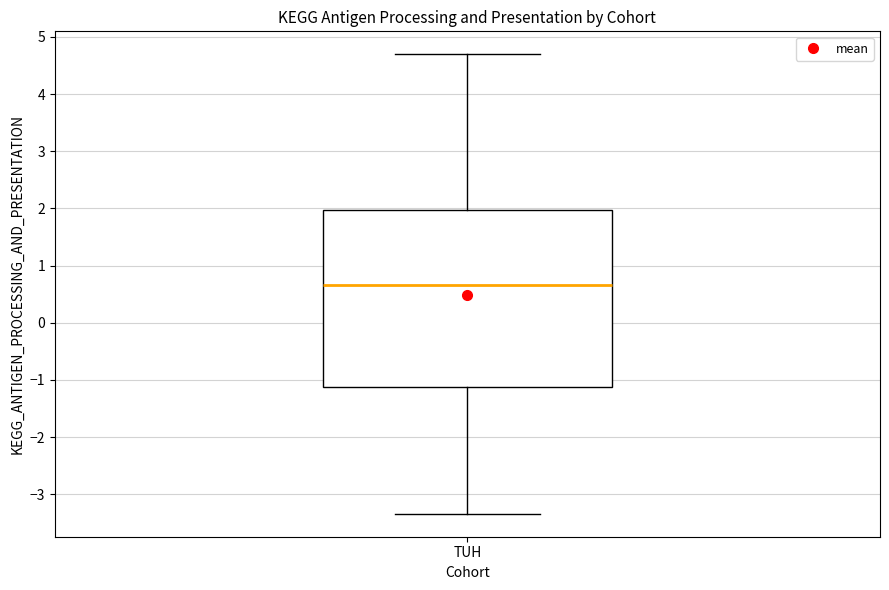

Read this box plot against the y-axis: the position of the median line, the range covered by the box, and the ends of both whiskers. The values are not printed on the chart, so give them approximately, as read against the axis.

median 0.7, box -1.1 to 2.0, whiskers -3.3 to 4.7